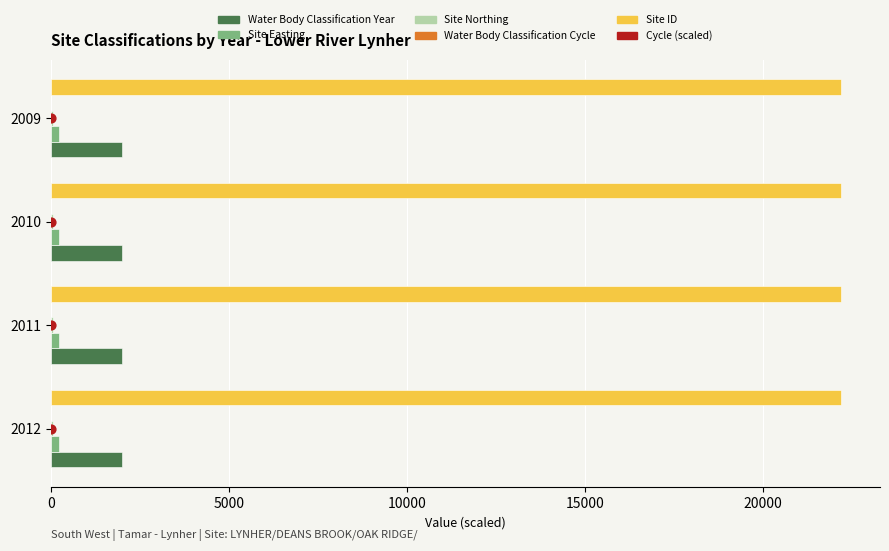

Which series has the widest spread of Y values?

Water Body Classification Year